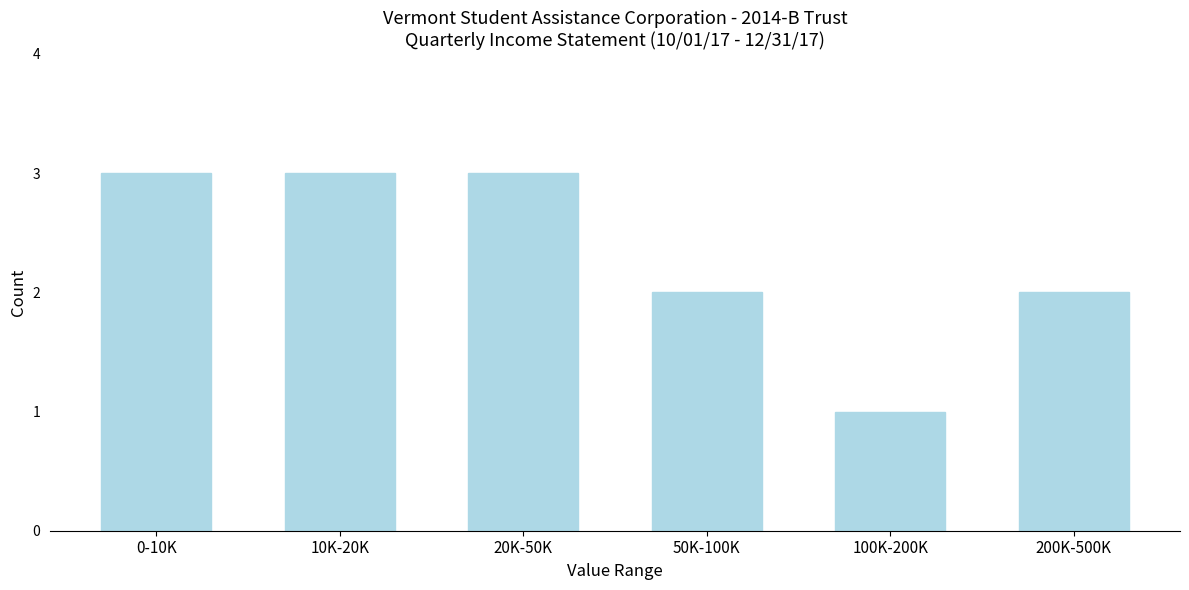

Reading left to right, what are all the values shown in this chart?

0-10K=3	10K-20K=3	20K-50K=3	50K-100K=2	100K-200K=1	200K-500K=2